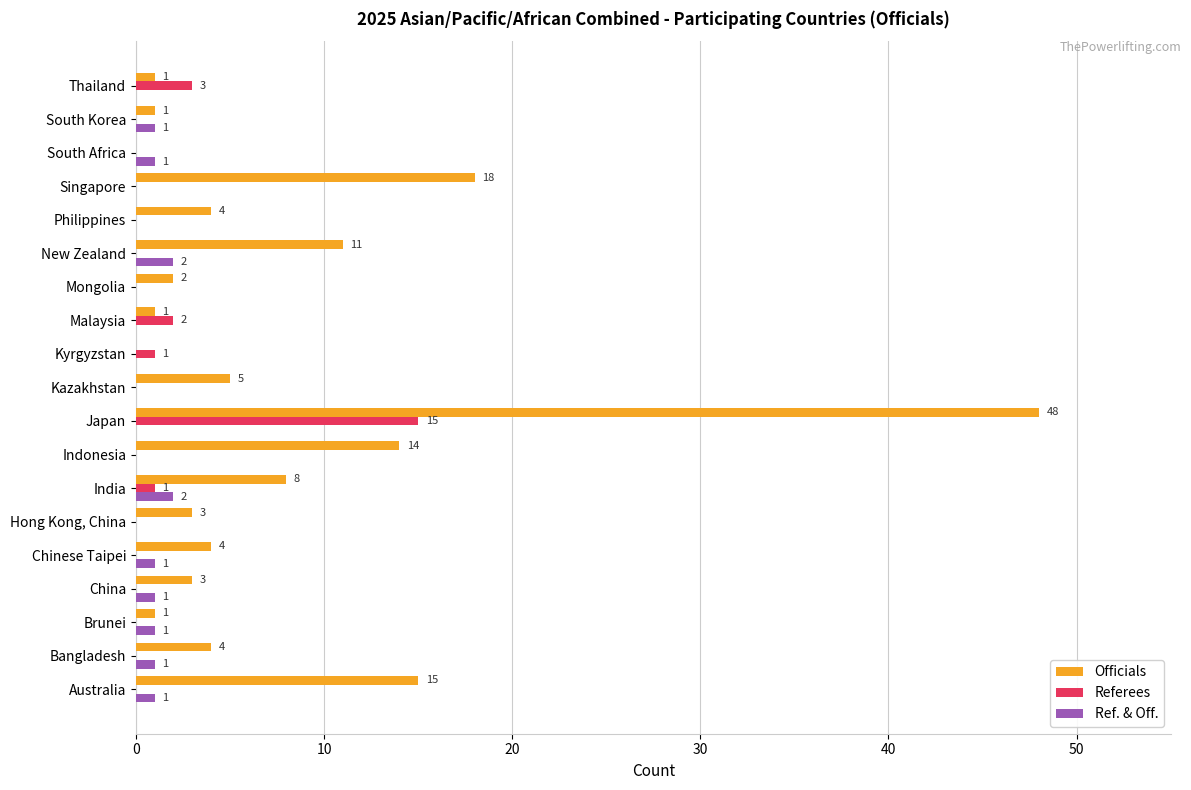

The value of Referees at South Africa is 7. True or false?

False